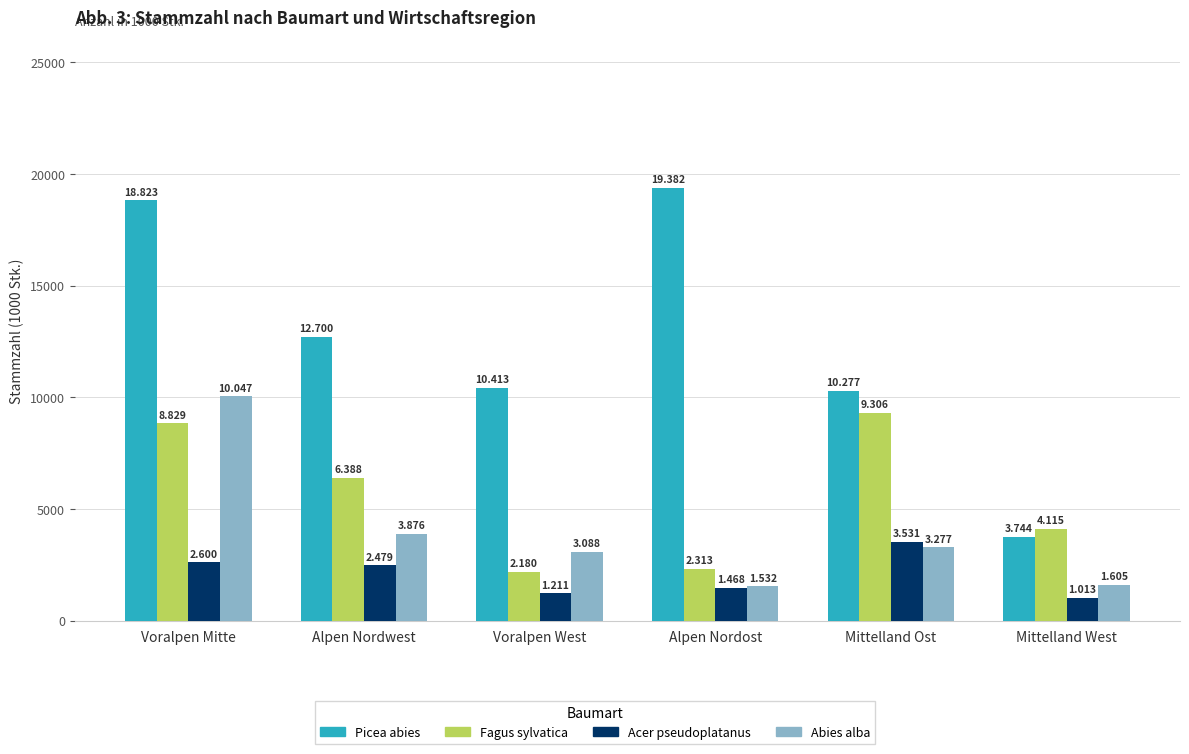

What is the average value of the Acer pseudoplatanus series?

2050